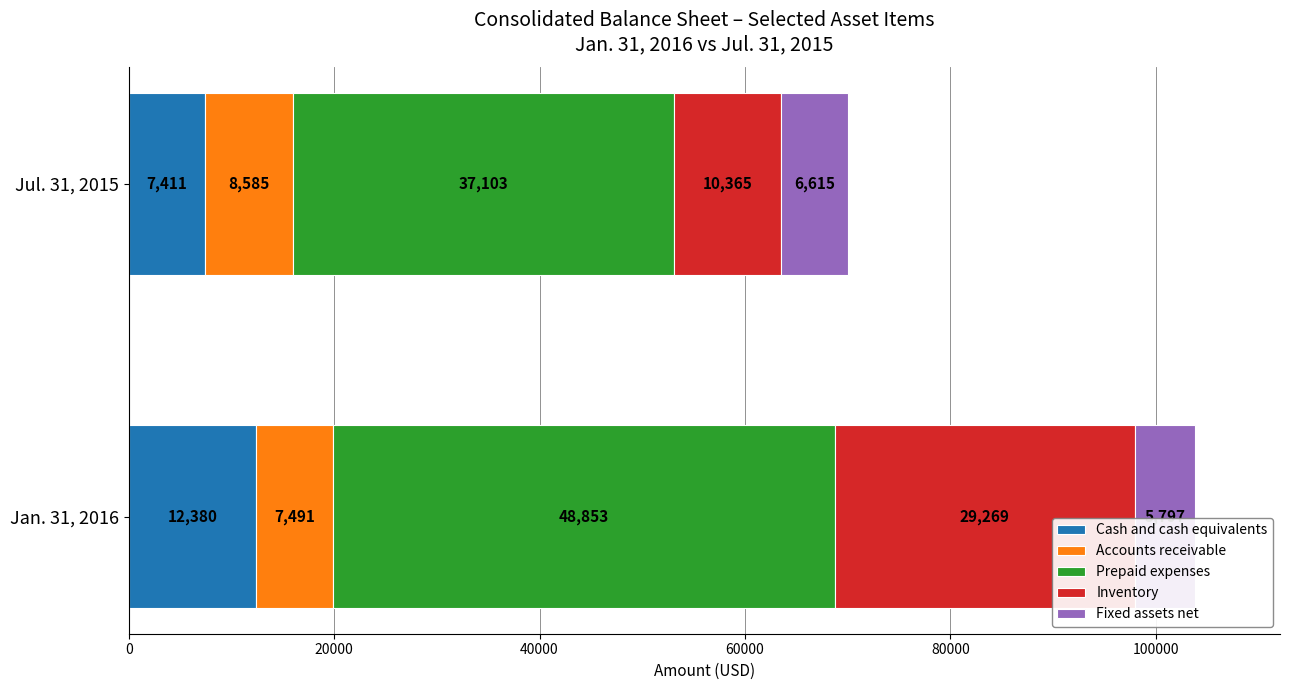

True or false: Cash and cash equivalents has a value of 7601 at Jan. 31, 2016.

False